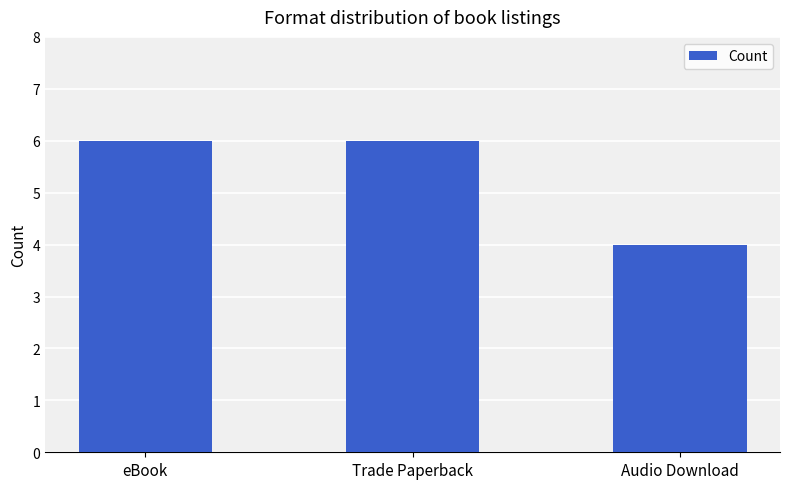

Which has a higher value, Audio Download or eBook?

eBook